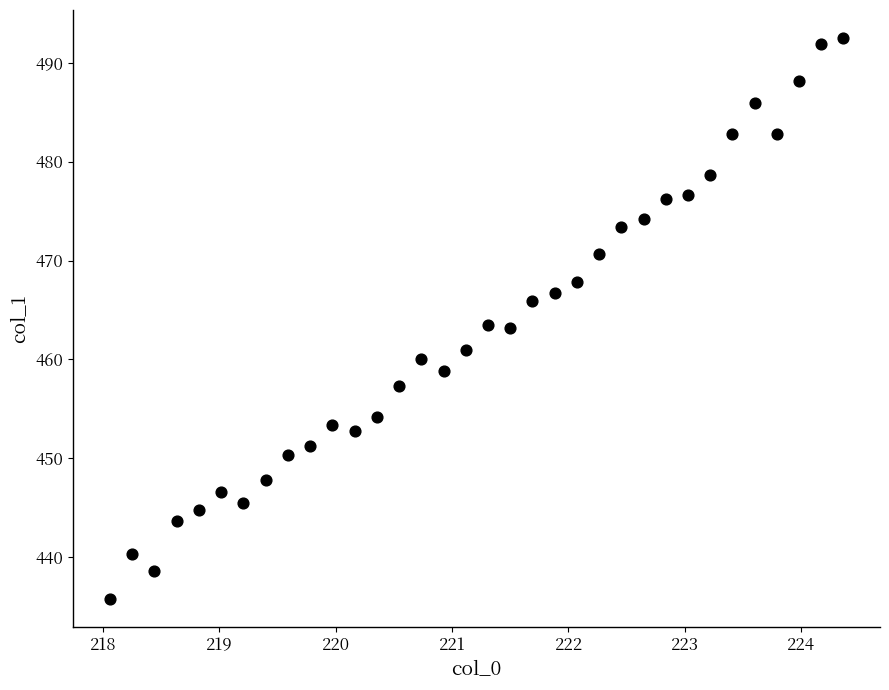

What is the range of X values (max minus min)?

6.3